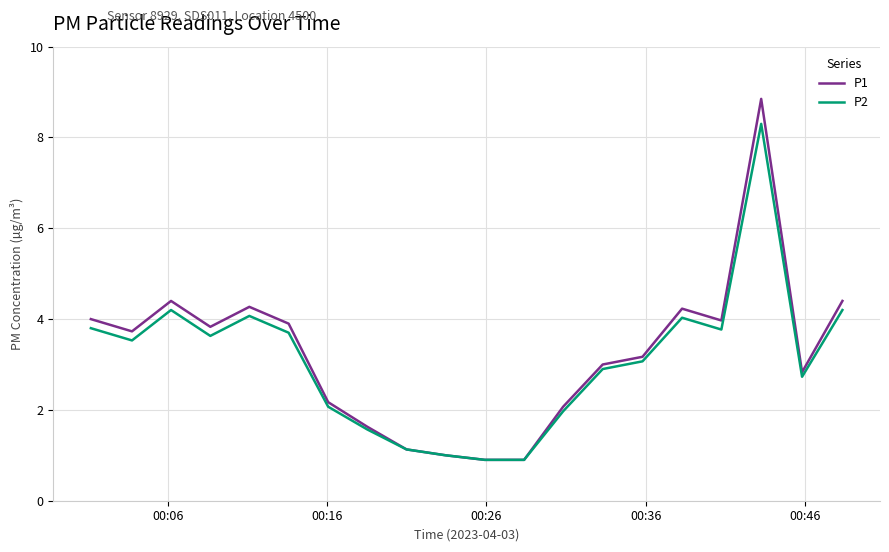

List the series in order of their peak value, lowest first.

P2, P1